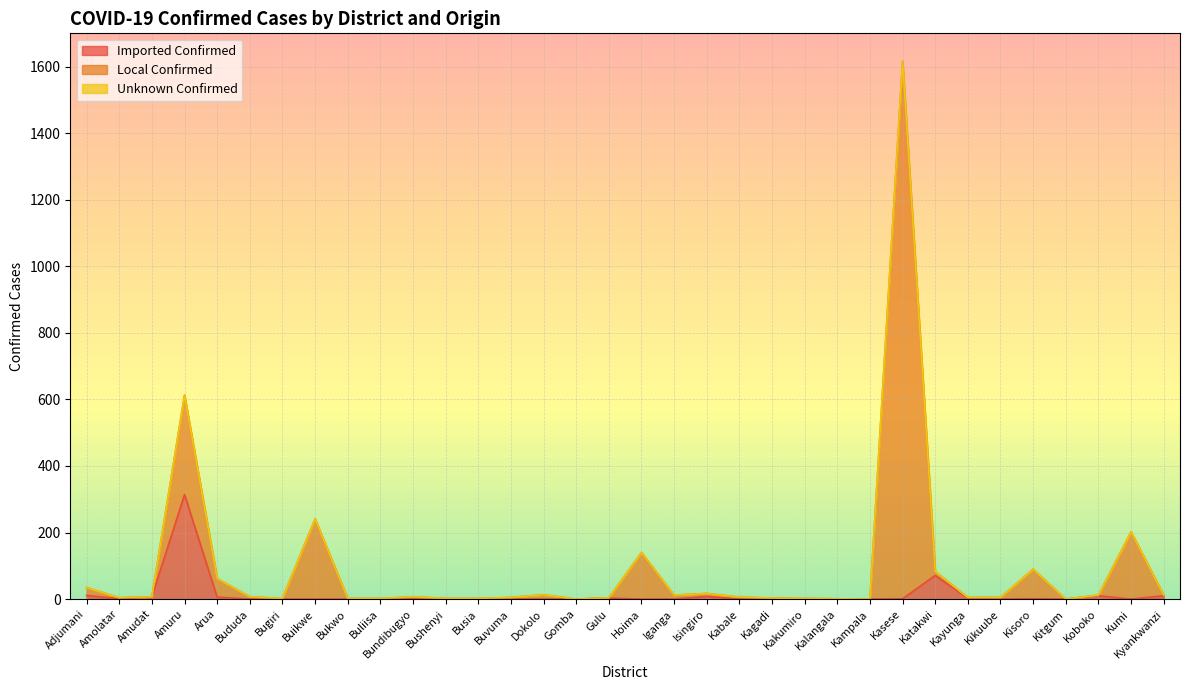

How many positive values does the Imported Confirmed series have?

15